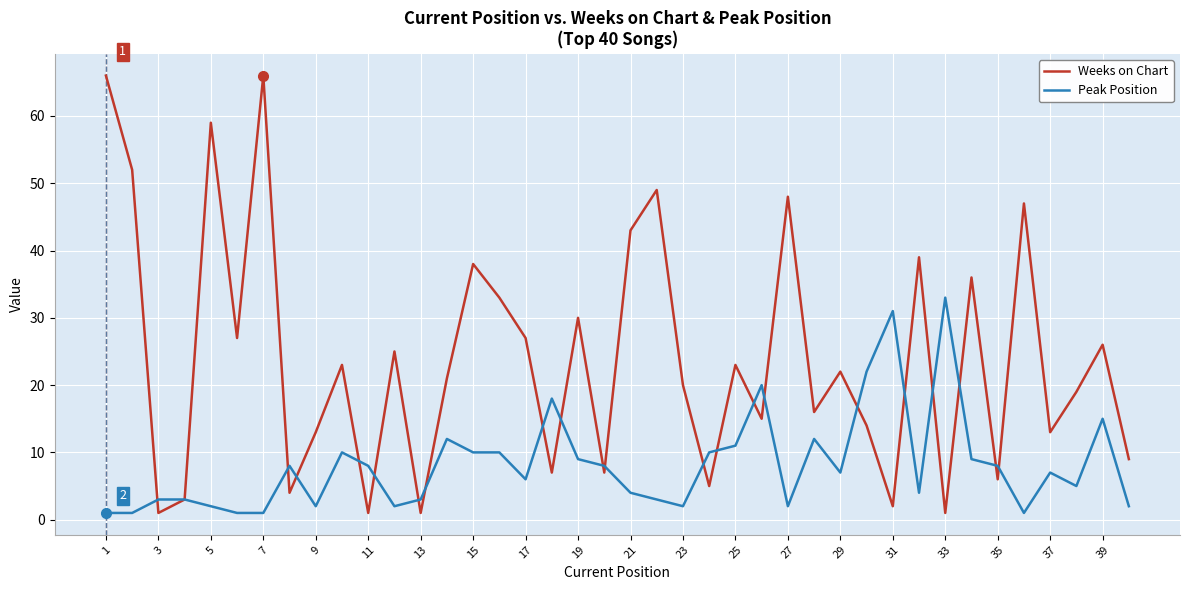

List the series in order of their peak value, lowest first.

Peak Position, Weeks on Chart